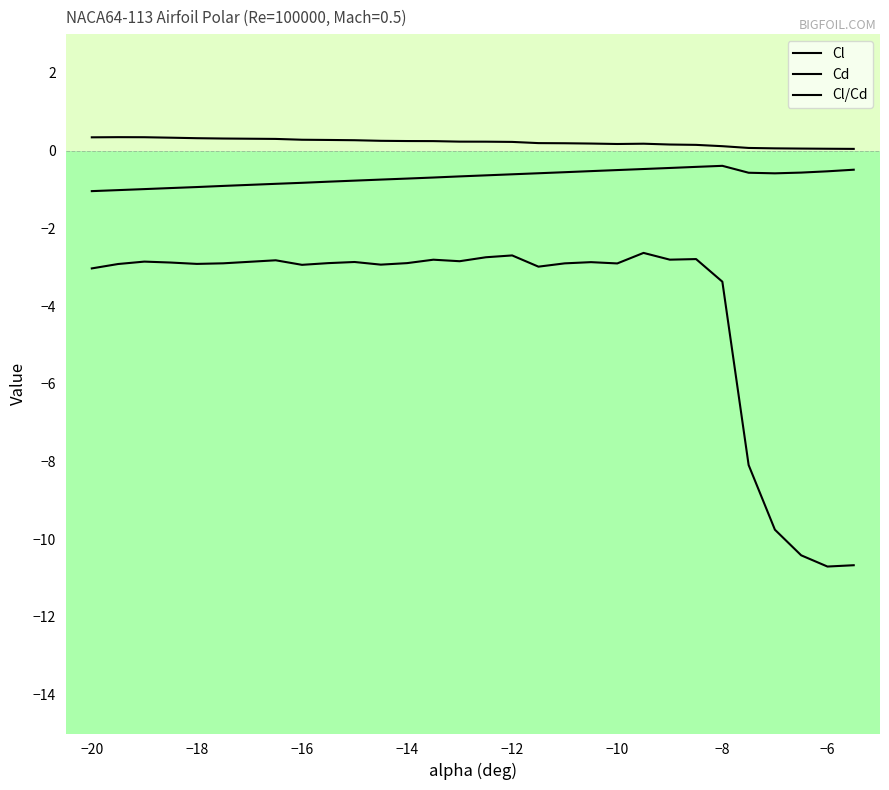

Rank the series by their maximum value, from lowest to highest.

Cl/Cd, Cl, Cd